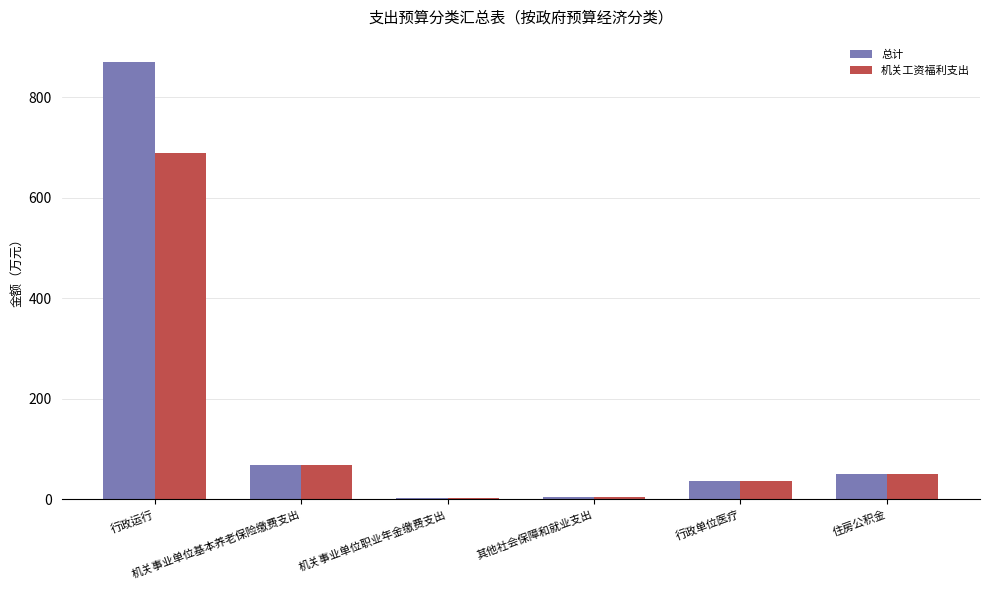

What is the sum of all 总计 values?

1030.5